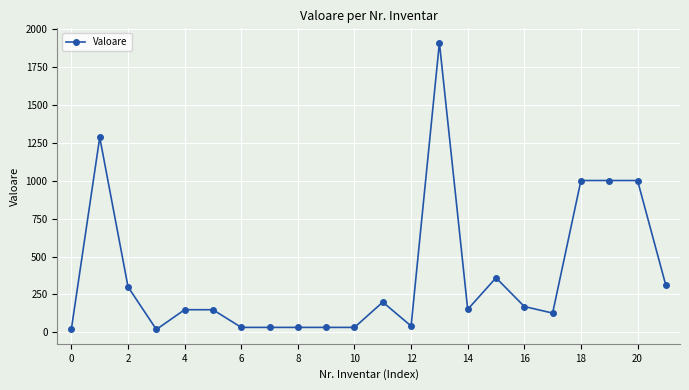

What is the value of the 18th point from the left?

127.7